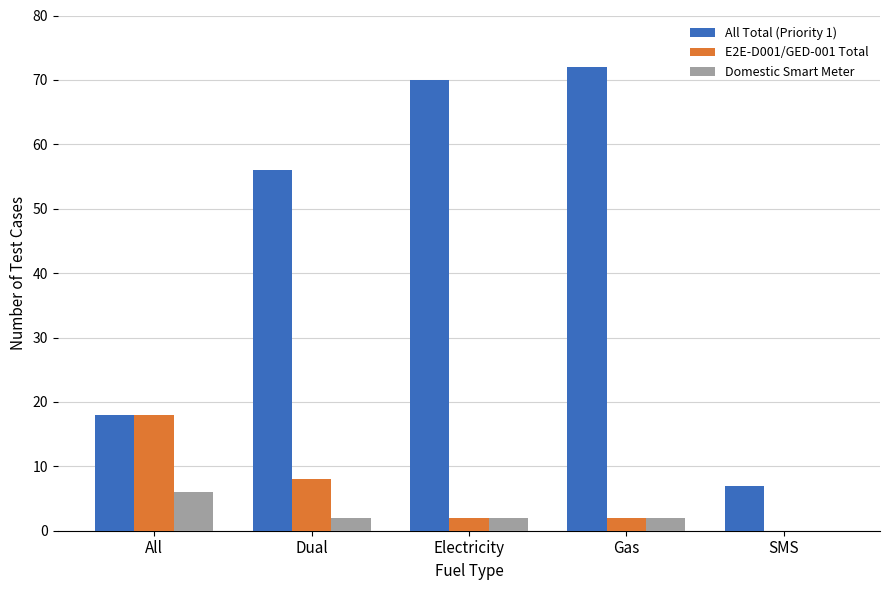

At which label is All Total (Priority 1) closest to 39?

Dual